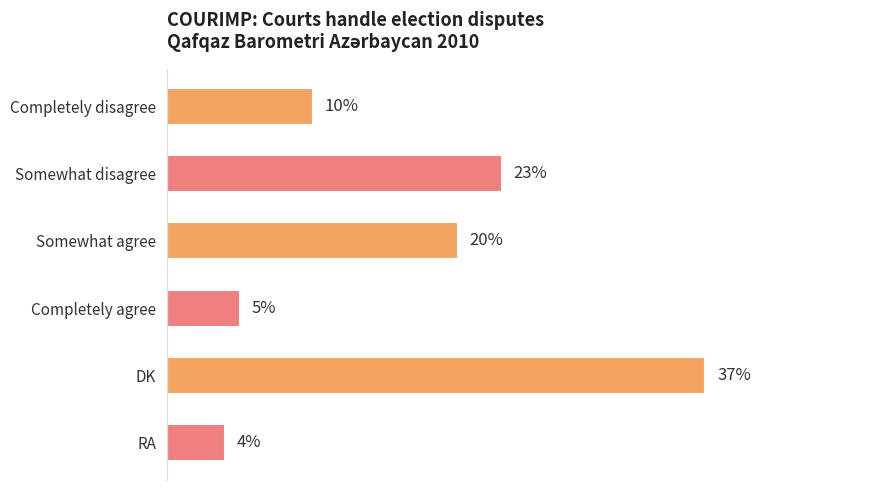

What is the label of the 4th bar from the top?

Completely agree